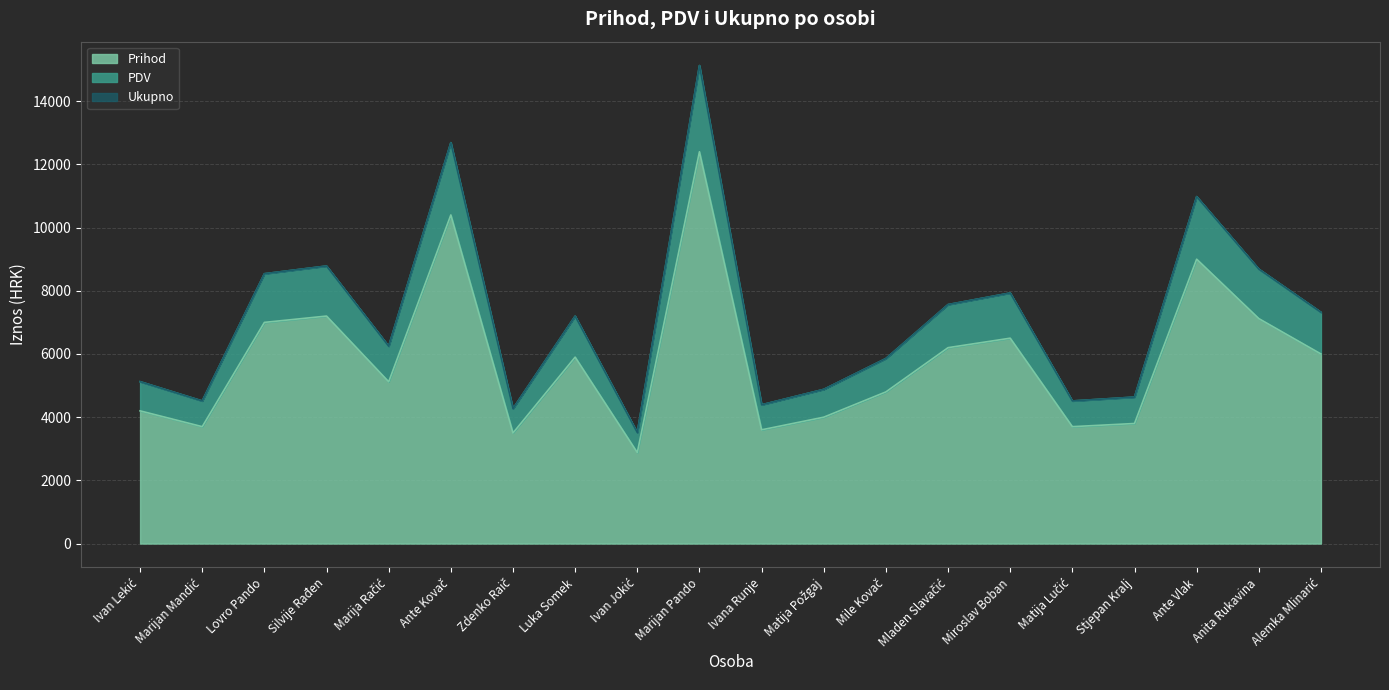

What is the total value across all series at Marijan Pando?

15128.0